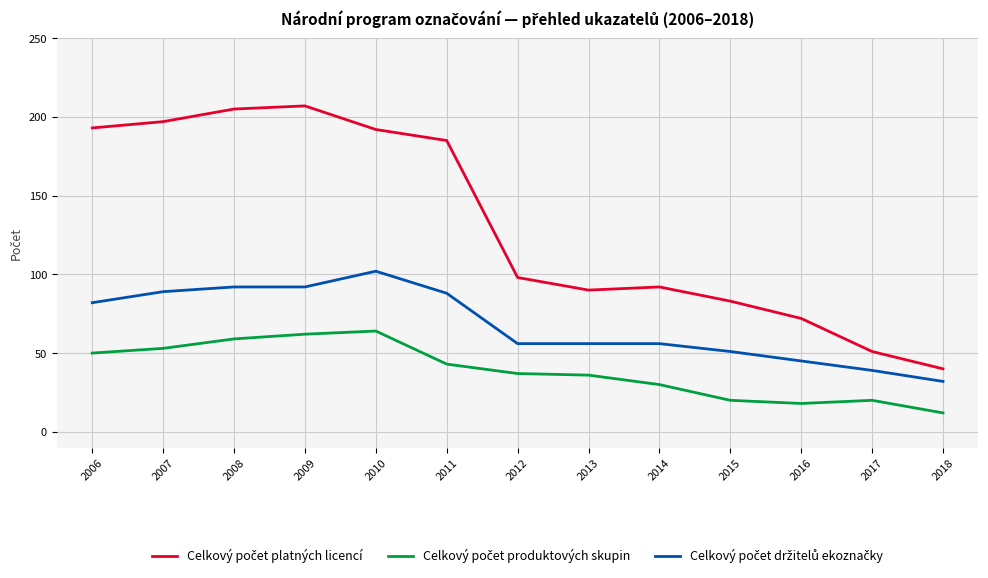

What is the total value across all series at 2018?

84